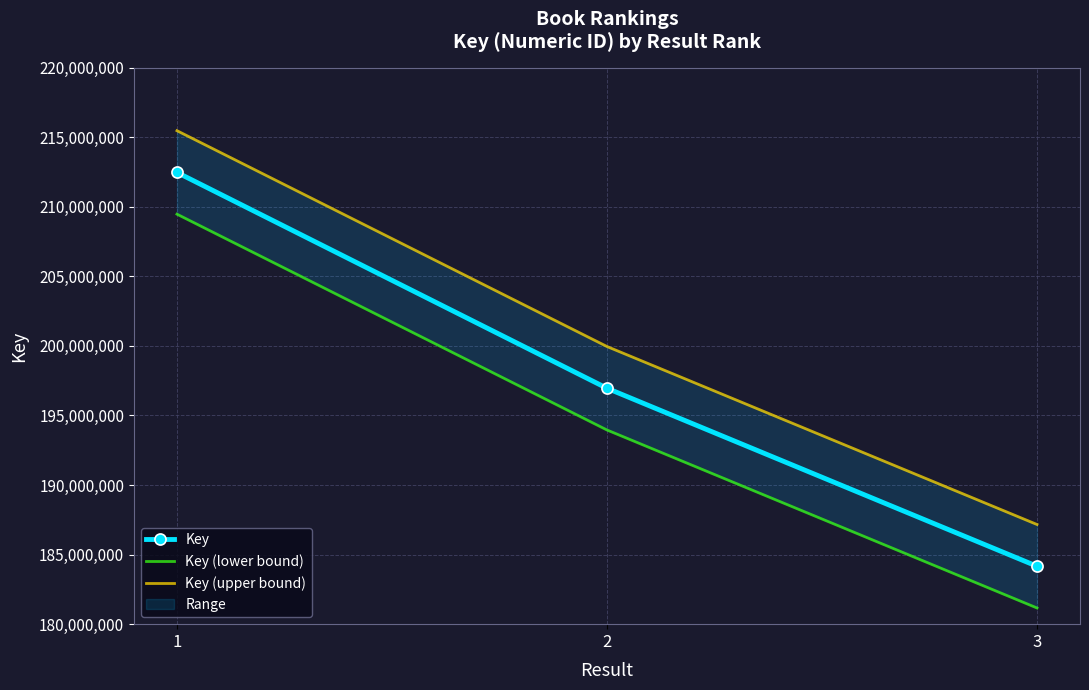

What is the difference between the maximum and minimum values in the Key (upper bound) series?

28303035